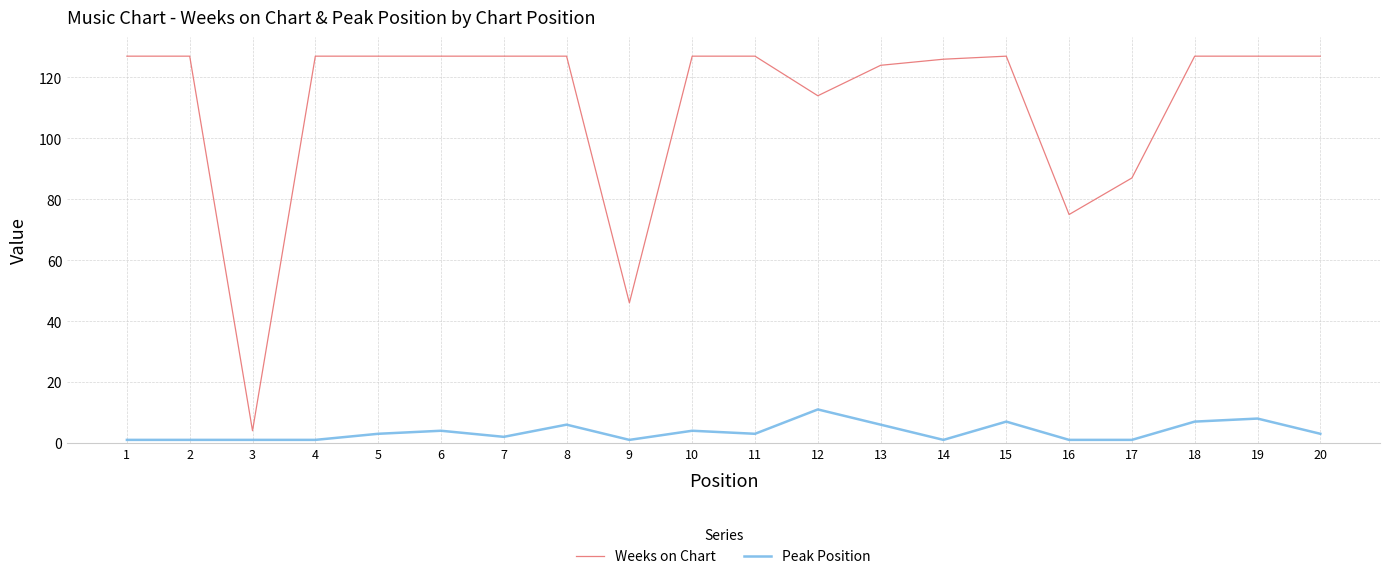

Rank the series at 10 from highest to lowest value.

Weeks on Chart, Peak Position